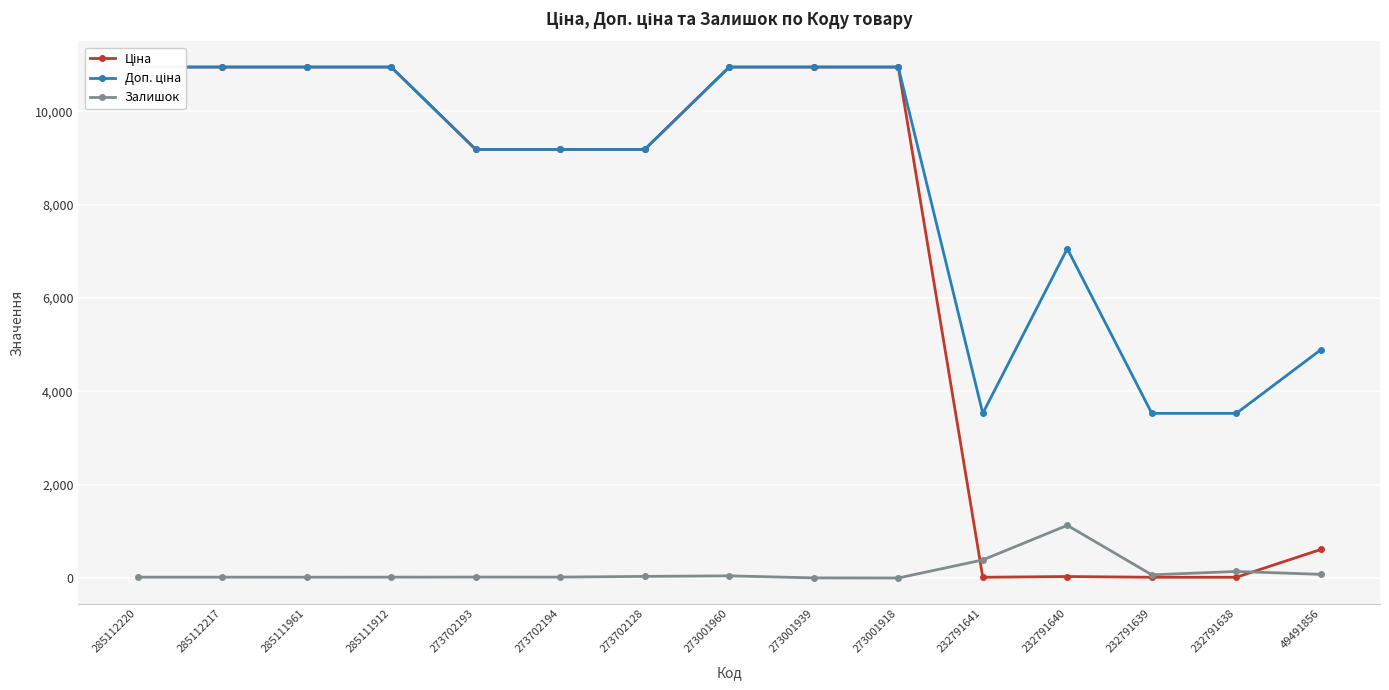

What are all the series names shown in the legend?

Ціна, Доп. ціна, Залишок